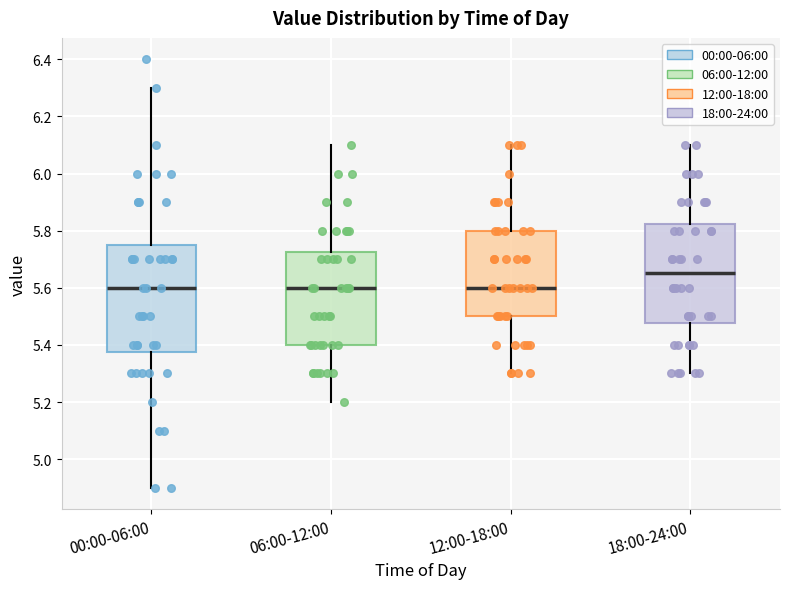

Where does the upper whisker of the box for 12:00-18:00 end on the y-axis? The values are not printed on the chart, so give them approximately, as read against the axis.

6.10